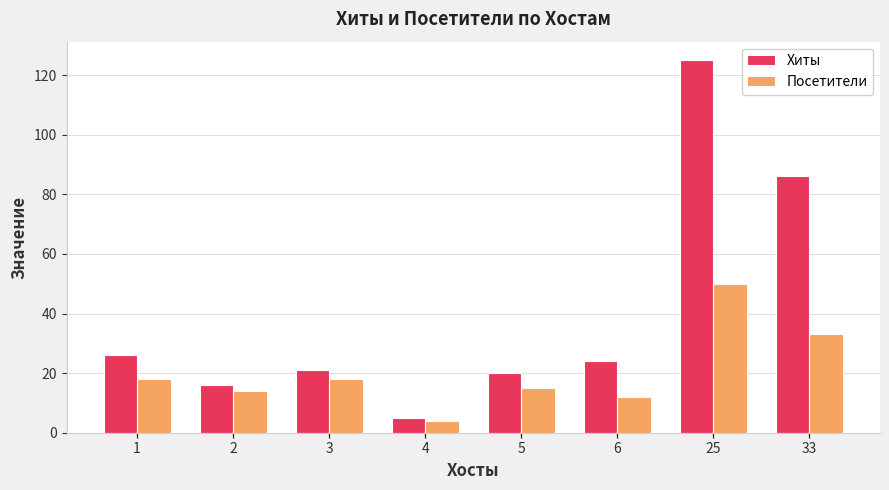

Count the number of categories in the chart.

8